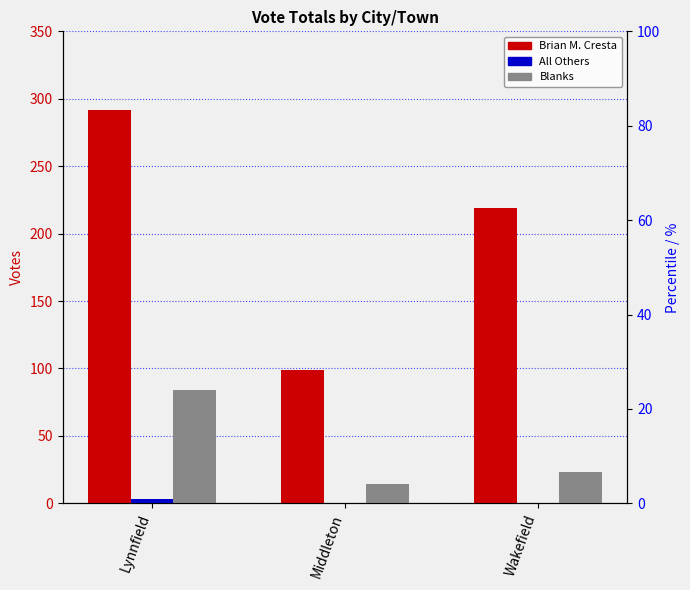

Which category has the lowest value in the Blanks series?

Middleton